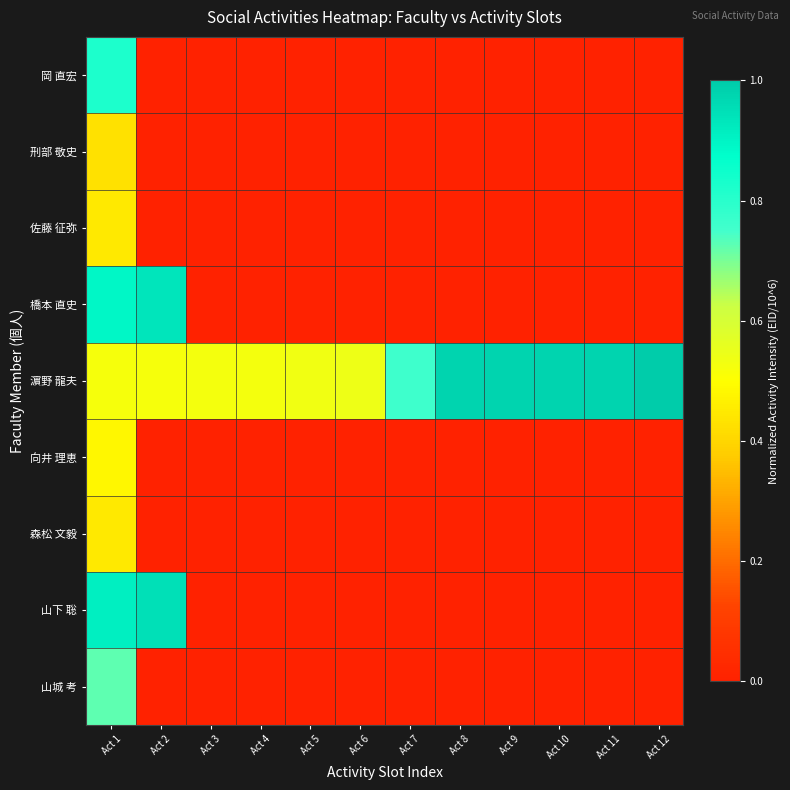

Reading left to right, list all the values displayed in this chart.

岡 直宏: Act 1=0.8	Act 2=0.0	Act 3=0.0	Act 4=0.0	Act 5=0.0	Act 6=0.0	Act 7=0.0	Act 8=0.0	Act 9=0.0	Act 10=0.0	Act 11=0.0	Act 12=0.0
刑部 敬史: Act 1=0.4	Act 2=0.0	Act 3=0.0	Act 4=0.0	Act 5=0.0	Act 6=0.0	Act 7=0.0	Act 8=0.0	Act 9=0.0	Act 10=0.0	Act 11=0.0	Act 12=0.0
佐藤 征弥: Act 1=0.4	Act 2=0.0	Act 3=0.0	Act 4=0.0	Act 5=0.0	Act 6=0.0	Act 7=0.0	Act 8=0.0	Act 9=0.0	Act 10=0.0	Act 11=0.0	Act 12=0.0
橋本 直史: Act 1=0.9	Act 2=0.9	Act 3=0.0	Act 4=0.0	Act 5=0.0	Act 6=0.0	Act 7=0.0	Act 8=0.0	Act 9=0.0	Act 10=0.0	Act 11=0.0	Act 12=0.0
濵野 龍夫: Act 1=0.5	Act 2=0.5	Act 3=0.5	Act 4=0.5	Act 5=0.5	Act 6=0.5	Act 7=0.8	Act 8=1.0	Act 9=1.0	Act 10=1.0	Act 11=1.0	Act 12=1.0
向井 理恵: Act 1=0.5	Act 2=0.0	Act 3=0.0	Act 4=0.0	Act 5=0.0	Act 6=0.0	Act 7=0.0	Act 8=0.0	Act 9=0.0	Act 10=0.0	Act 11=0.0	Act 12=0.0
森松 文毅: Act 1=0.4	Act 2=0.0	Act 3=0.0	Act 4=0.0	Act 5=0.0	Act 6=0.0	Act 7=0.0	Act 8=0.0	Act 9=0.0	Act 10=0.0	Act 11=0.0	Act 12=0.0
山下 聡: Act 1=0.9	Act 2=0.9	Act 3=0.0	Act 4=0.0	Act 5=0.0	Act 6=0.0	Act 7=0.0	Act 8=0.0	Act 9=0.0	Act 10=0.0	Act 11=0.0	Act 12=0.0
山城 考: Act 1=0.7	Act 2=0.0	Act 3=0.0	Act 4=0.0	Act 5=0.0	Act 6=0.0	Act 7=0.0	Act 8=0.0	Act 9=0.0	Act 10=0.0	Act 11=0.0	Act 12=0.0